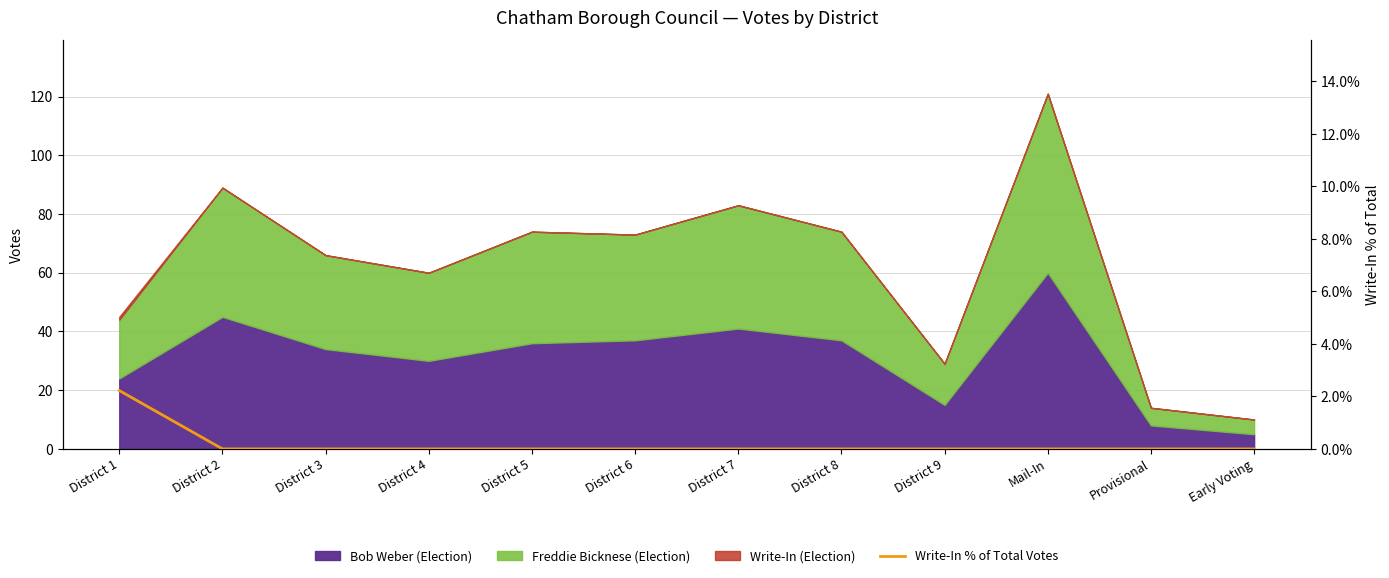

The chart shows a value of -1.3 at District 5. True or false?

False